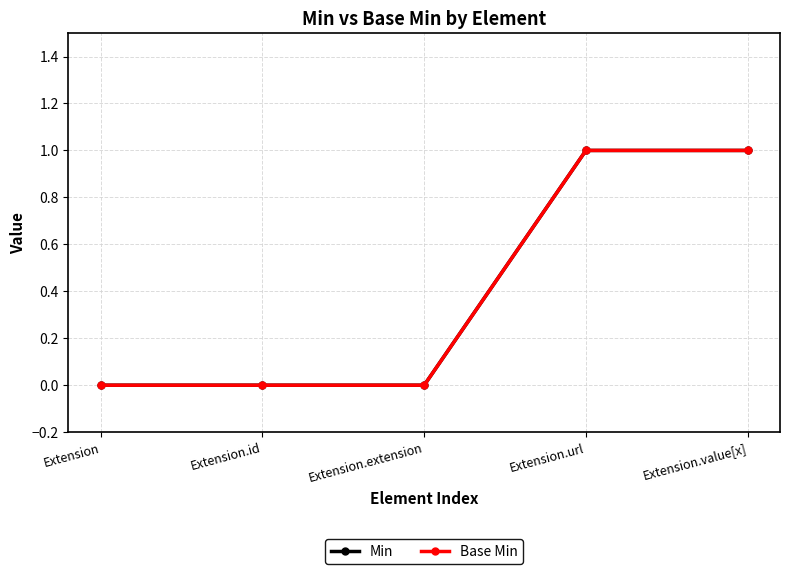

True or false: Min and Base Min intersect in this chart.

False